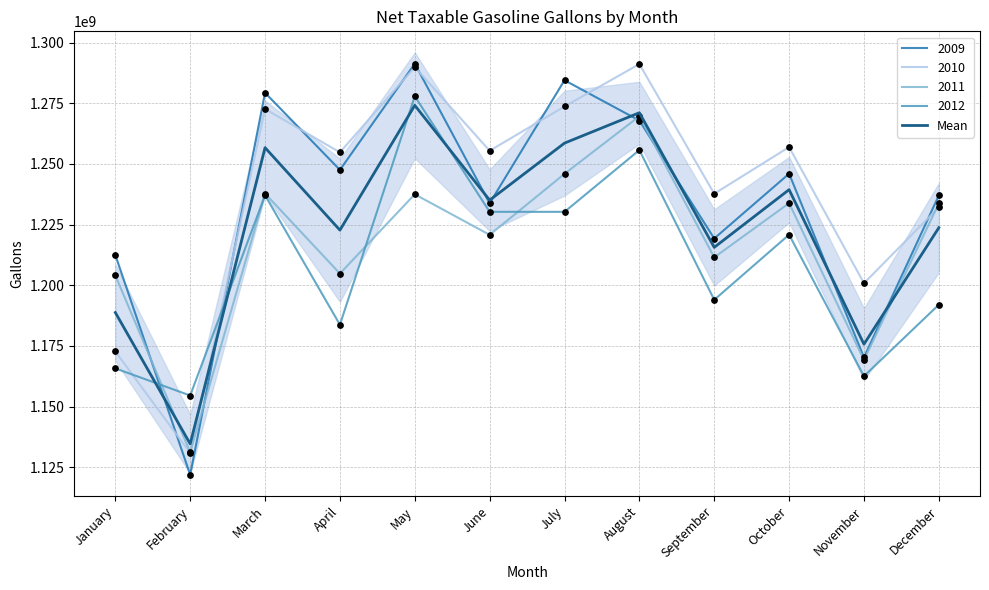

Which has a higher value, August or June?

August